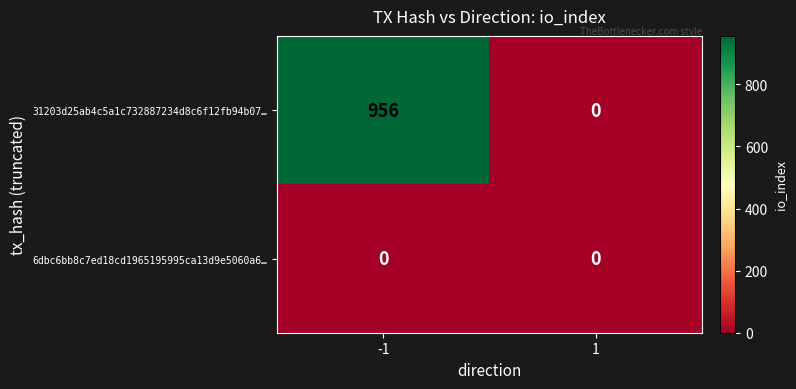

What is the greatest value displayed?

956